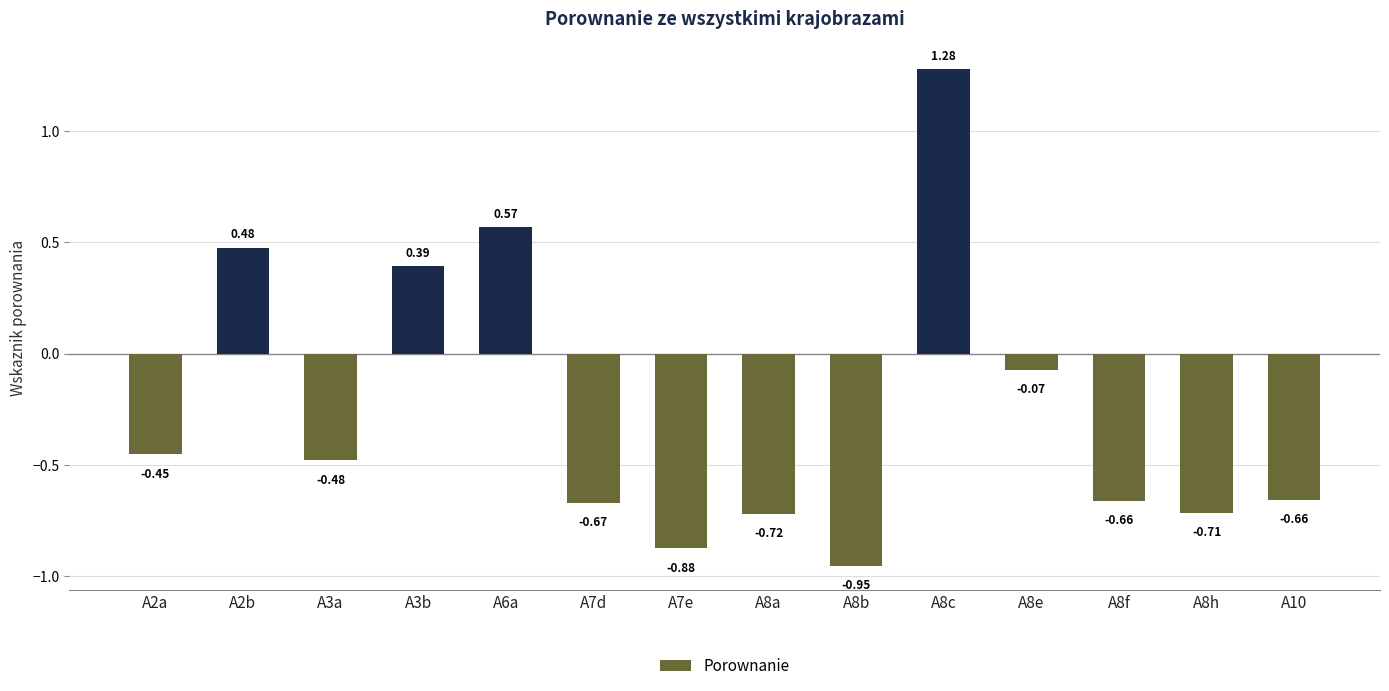

How many categories are shown in the chart?

14